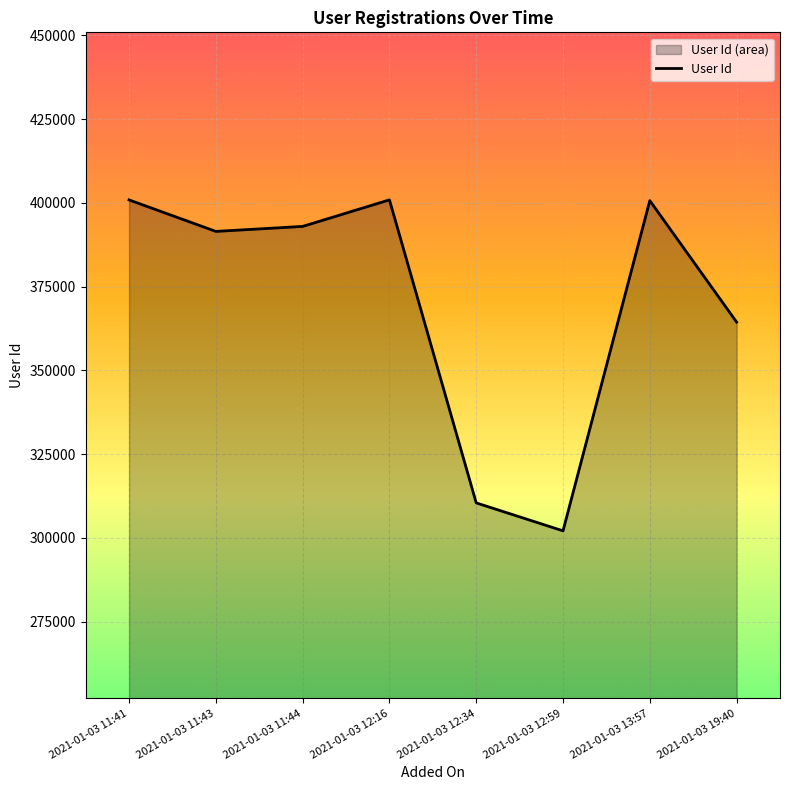

What is the average value?

370491